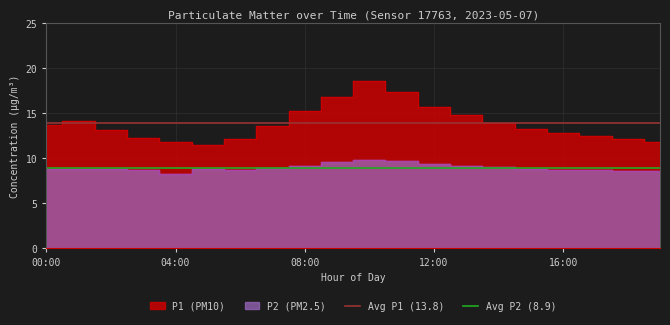

Rank the series at 04:00 from highest to lowest value.

Avg P1 (13.8), Avg P2 (8.9)